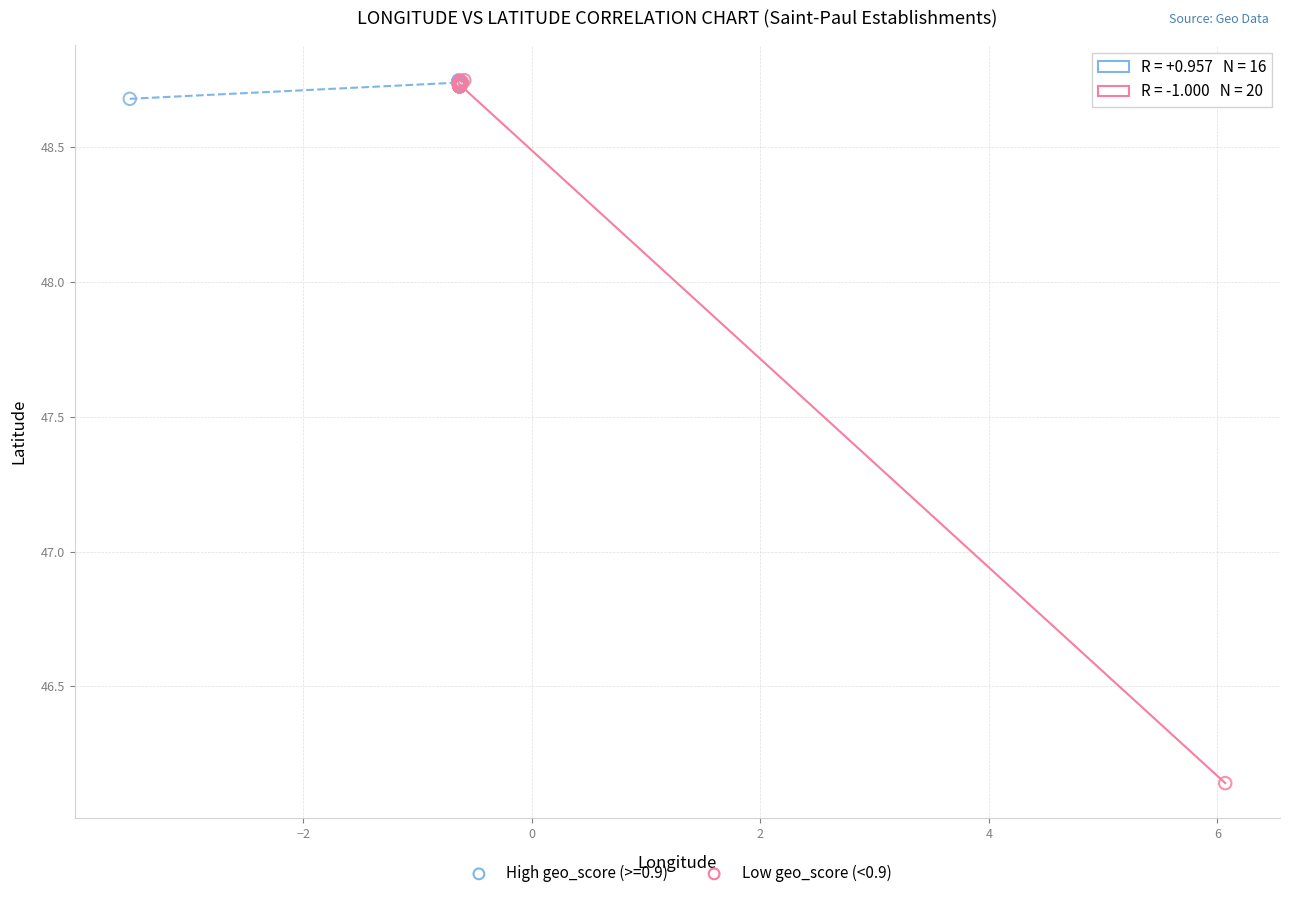

Which series contains the lowest Y value?

Low geo_score (<0.9)